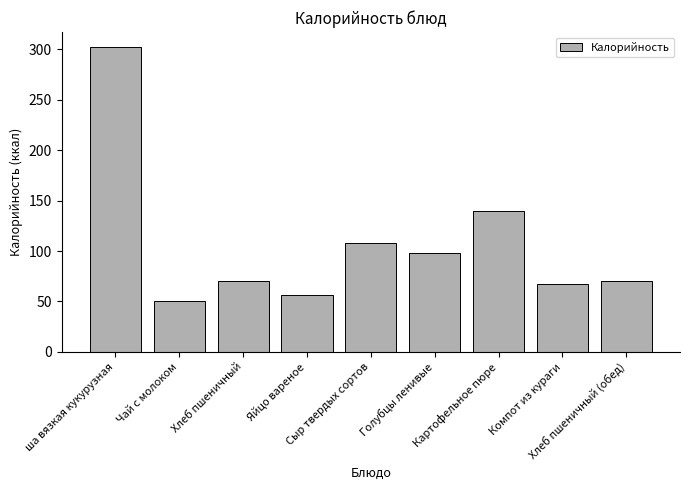

What is the value of the 7th bar from the left?

139.4